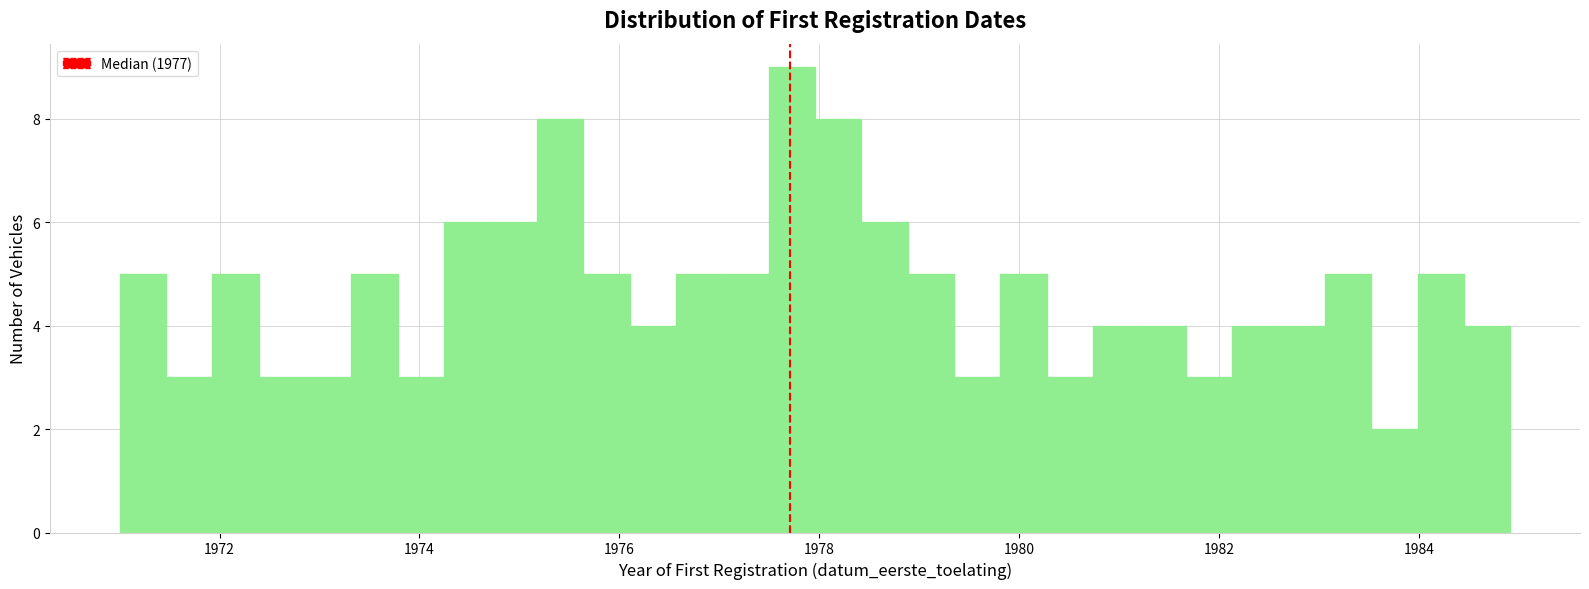

Around what value on the x-axis is the tallest bar? Give the approximate position of its centre, as read against the axis.

1977.8